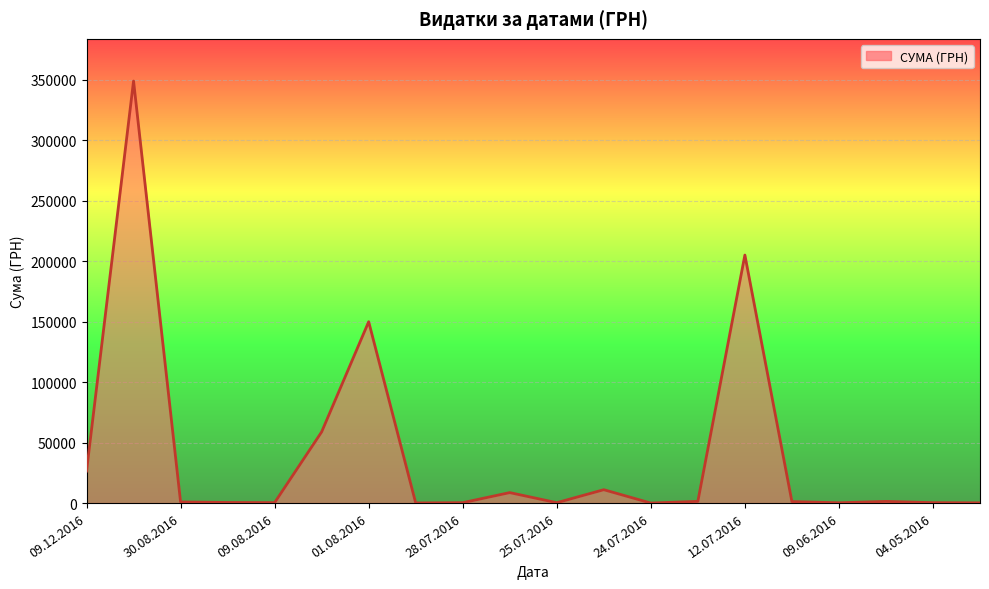

What is the difference between the maximum and minimum values?

348954.7